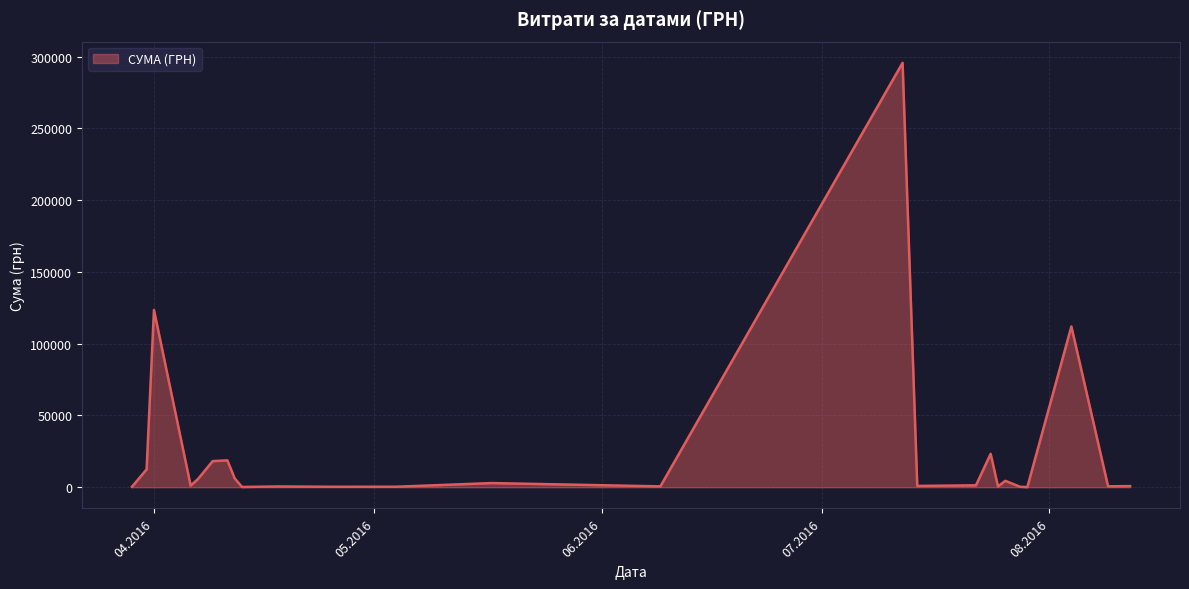

How many lines are shown in the chart?

1